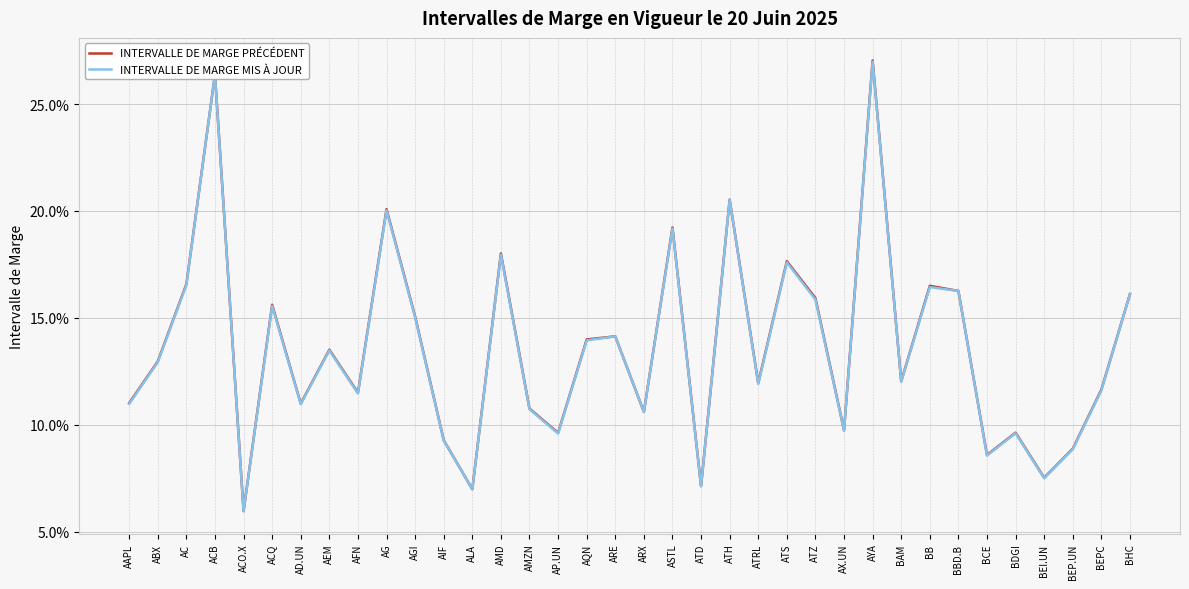

What are all the series names shown in the legend?

INTERVALLE DE MARGE PRÉCÉDENT, INTERVALLE DE MARGE MIS À JOUR